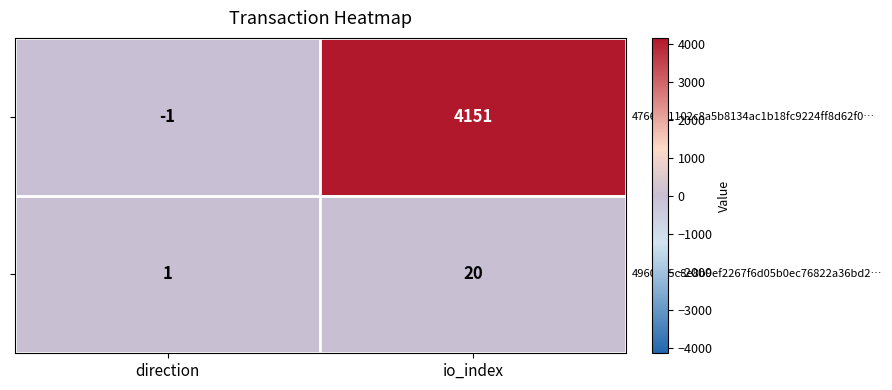

What is the total value across all series at io_index?

4171